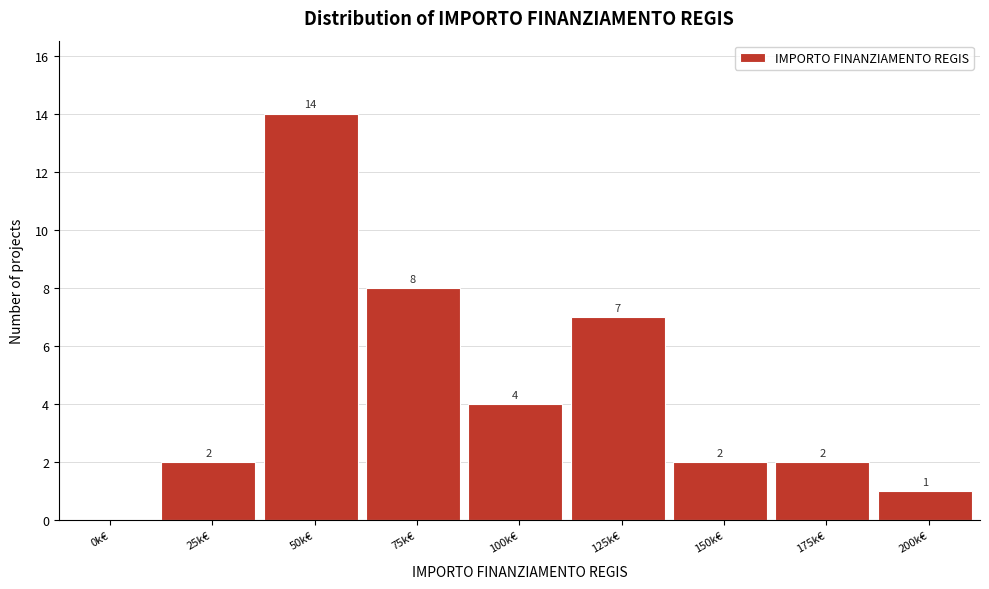

Reading right to left, list all the values displayed in this chart.

200k€=1	175k€=2	150k€=2	125k€=7	100k€=4	75k€=8	50k€=14	25k€=2	0k€=0